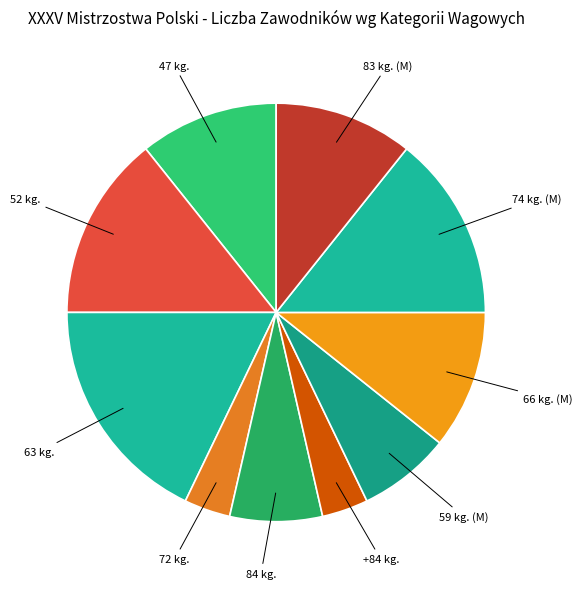

Combined, do 52 kg. and 63 kg. account for over 50%?

No